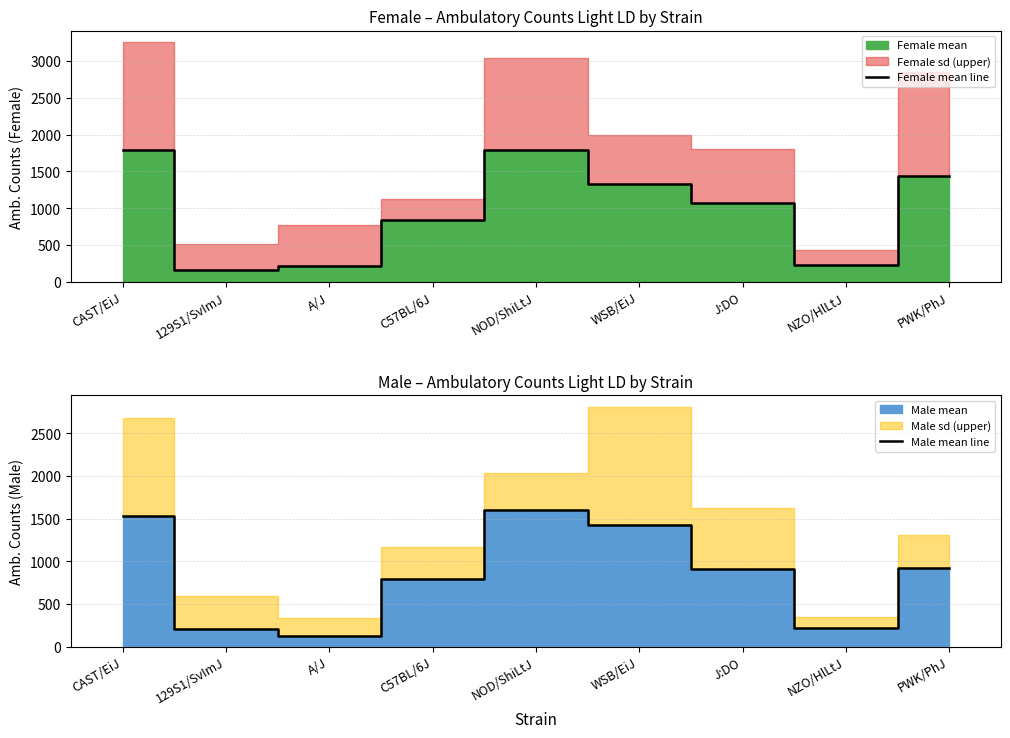

At NZO/HlLtJ, list the series in order from largest to smallest.

Female mean line, Male mean line